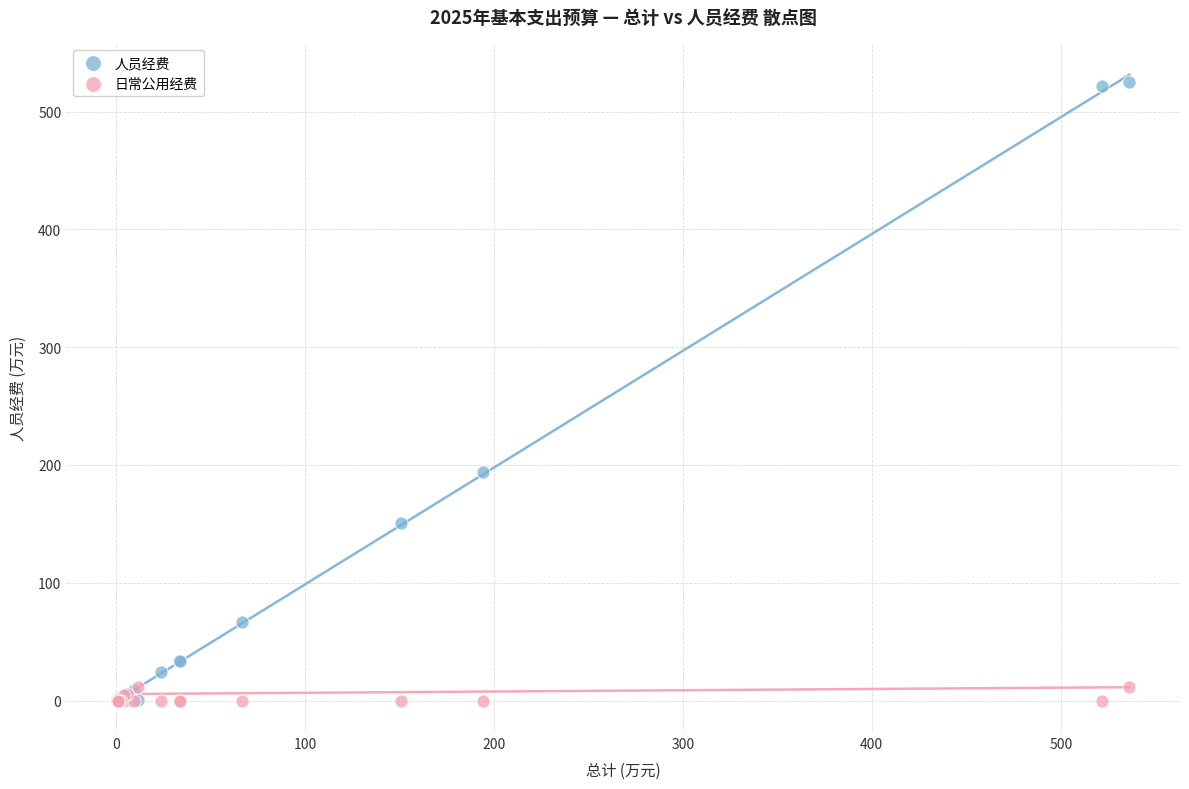

What are all the series names shown in the legend?

人员经费, 日常公用经费